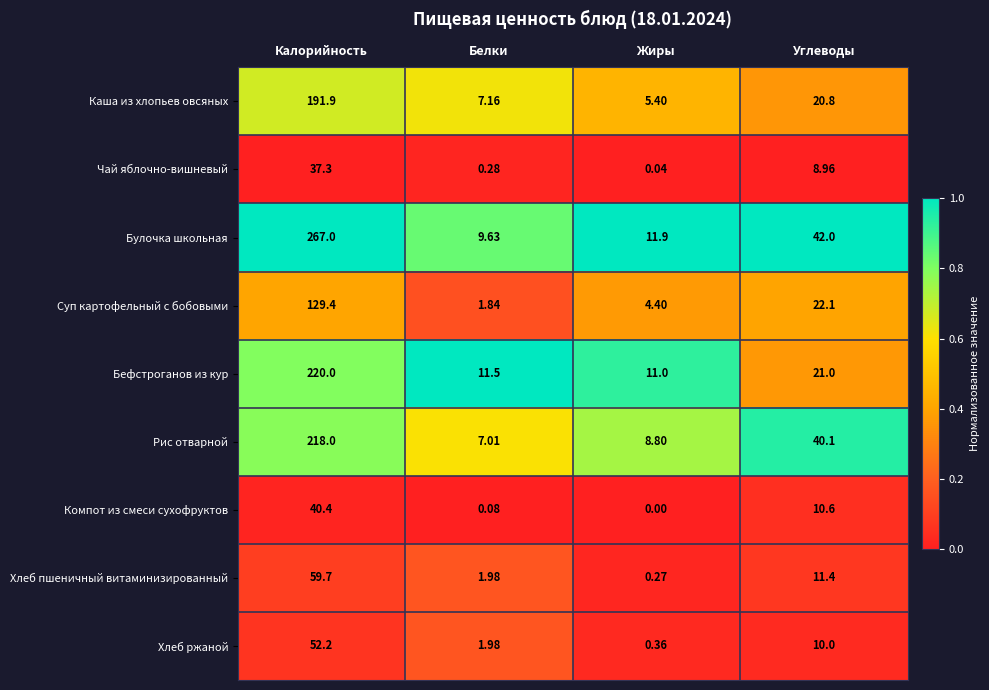

Which label corresponds to the smallest value in the chart?

Жиры